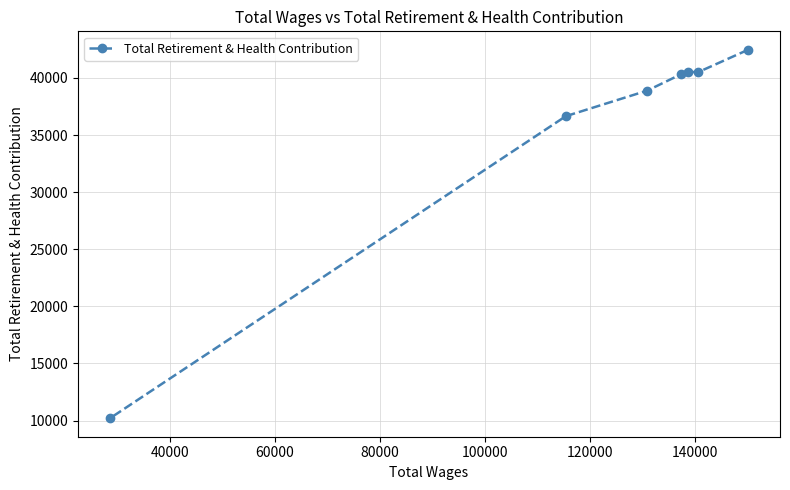

What is the value of the 1st point from the left?

10198